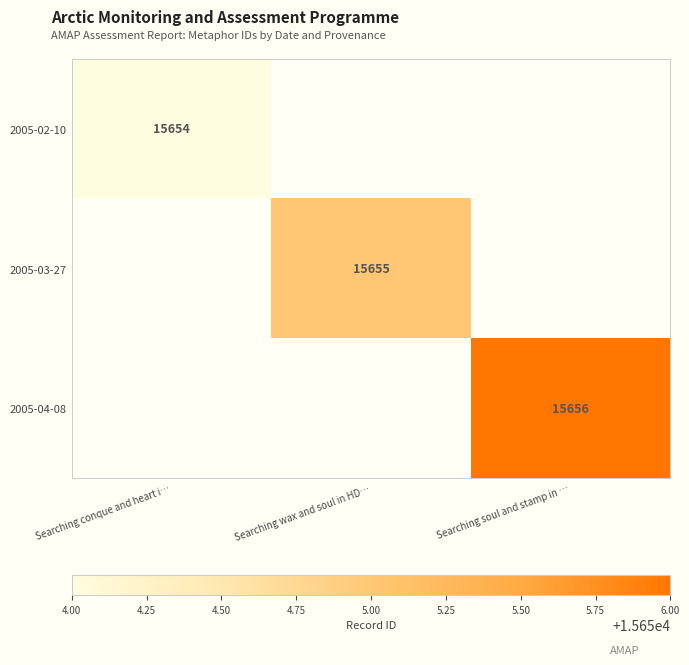

The value of 2005-03-27 at Searching wax and soul in HD… is 4639. True or false?

False